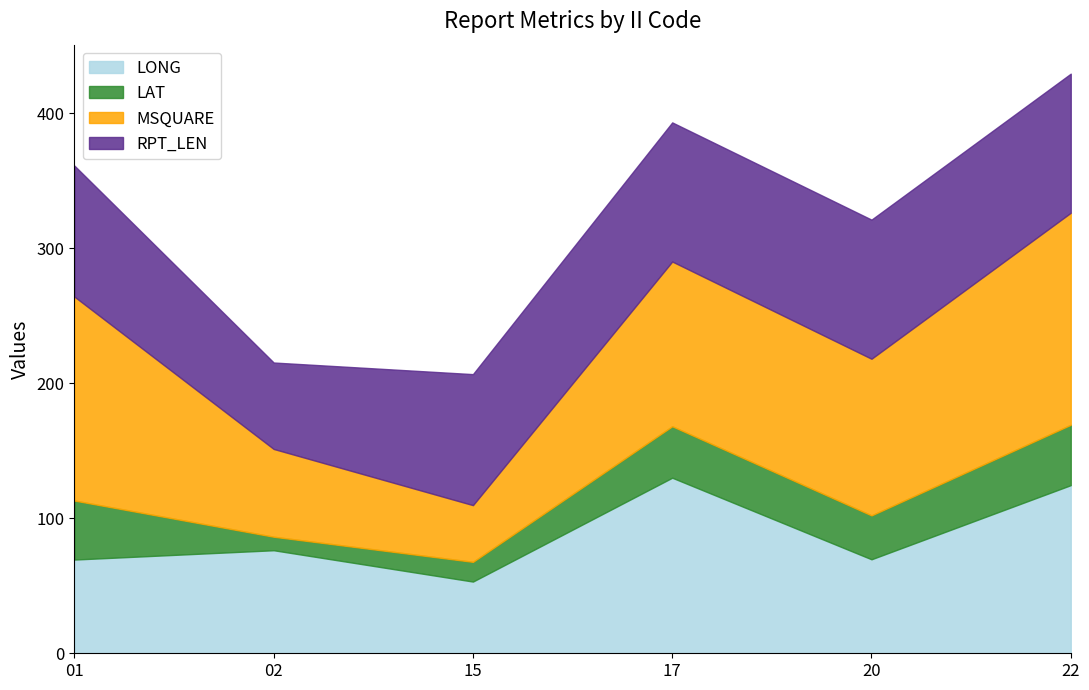

List the series in order of their peak value, lowest first.

LAT, RPT_LEN, LONG, MSQUARE